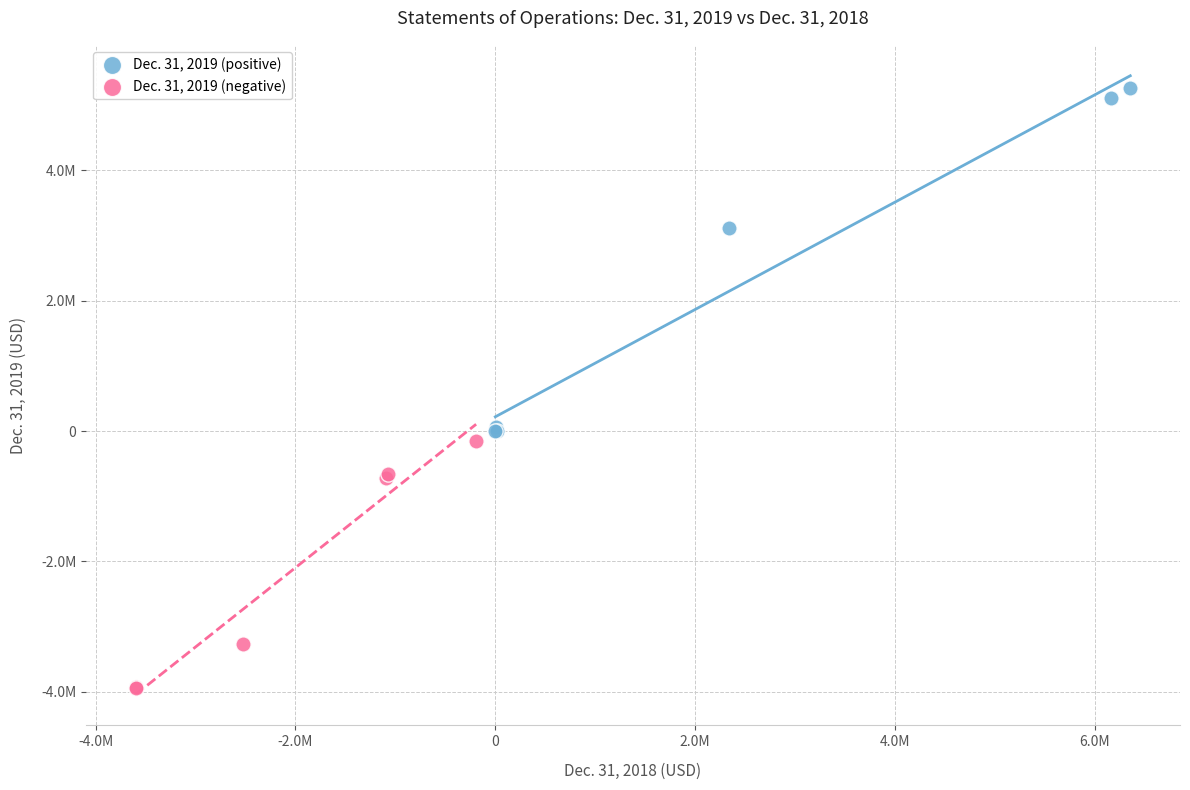

What are all the series names shown in the legend?

Dec. 31, 2019 (positive), Dec. 31, 2019 (negative)